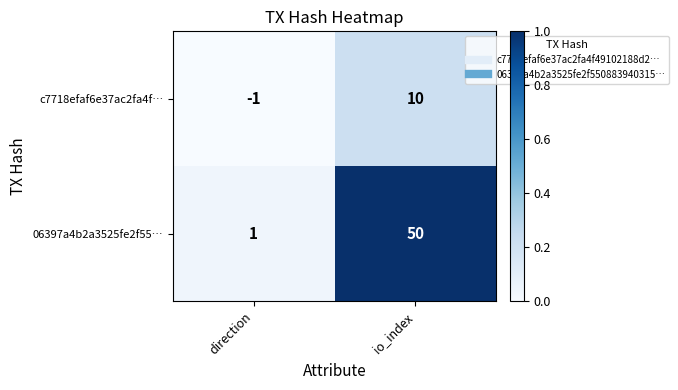

The value of 06397a4b2a3525fe2f55… at direction is 1. True or false?

True